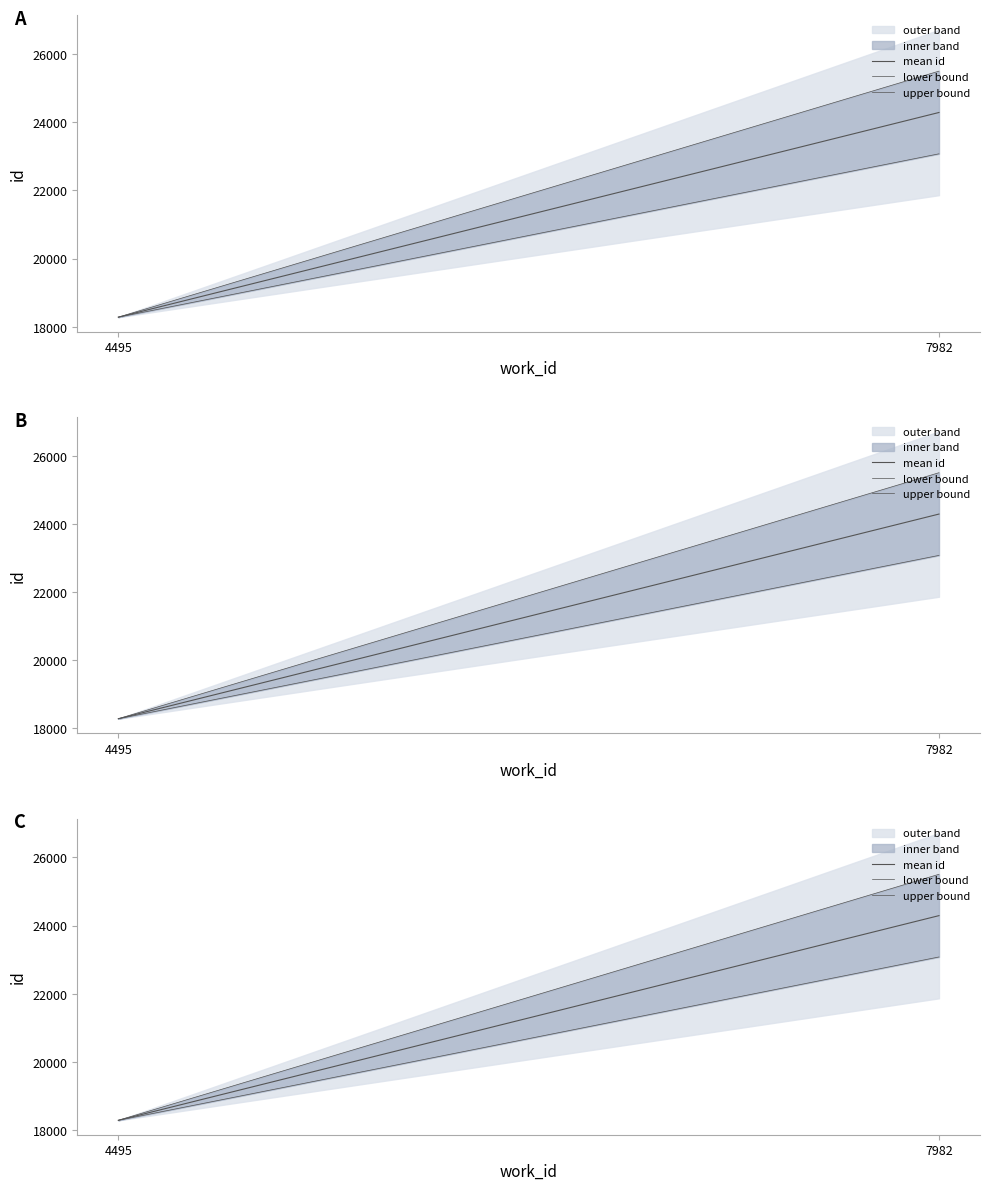

Which category has the highest value across all series?

7982